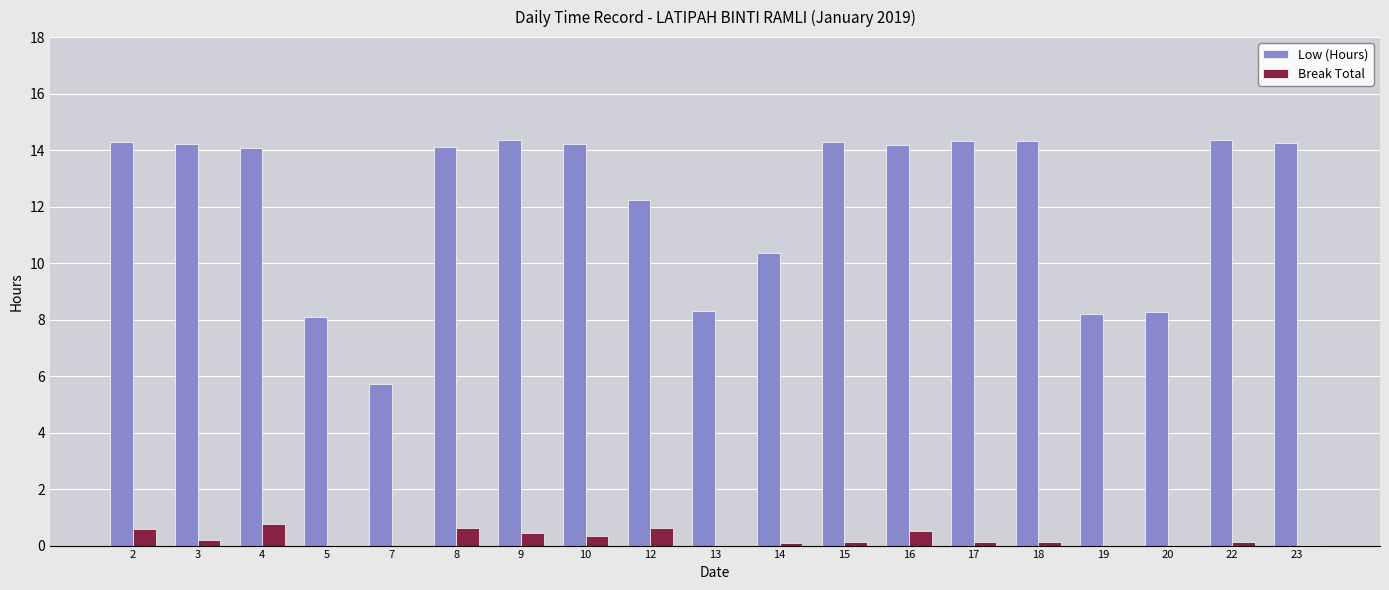

How many series are shown in this chart?

2